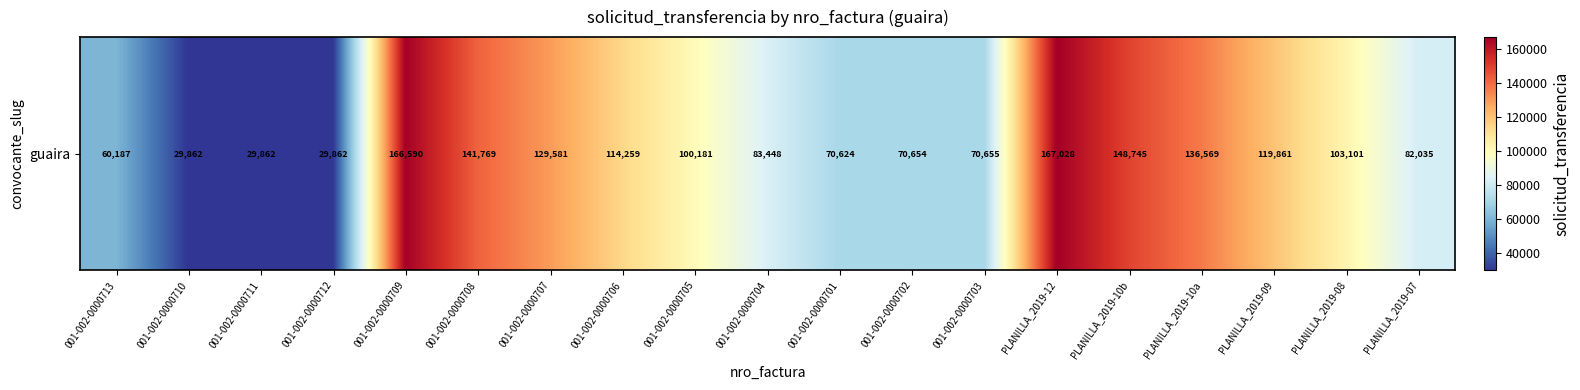

Rank the categories by value from highest to lowest.

PLANILLA_2019-12, 001-002-0000709, PLANILLA_2019-10b, 001-002-0000708, PLANILLA_2019-10a, 001-002-0000707, PLANILLA_2019-09, 001-002-0000706, PLANILLA_2019-08, 001-002-0000705, 001-002-0000704, PLANILLA_2019-07, 001-002-0000703, 001-002-0000702, 001-002-0000701, 001-002-0000713, 001-002-0000710, 001-002-0000711, 001-002-0000712